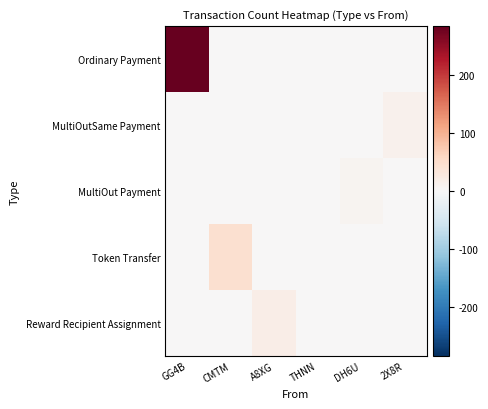

Reading left to right, extract all data points from this chart.

Ordinary Payment: GG4B=285	CMTM=0	A8XG=0	THNN=1	DH6U=0	2X8R=0
MultiOutSame Payment: GG4B=0	CMTM=0	A8XG=0	THNN=0	DH6U=0	2X8R=12
MultiOut Payment: GG4B=0	CMTM=0	A8XG=0	THNN=0	DH6U=8	2X8R=0
Token Transfer: GG4B=0	CMTM=45	A8XG=0	THNN=0	DH6U=0	2X8R=0
Reward Recipient Assignment: GG4B=0	CMTM=0	A8XG=18	THNN=0	DH6U=0	2X8R=0